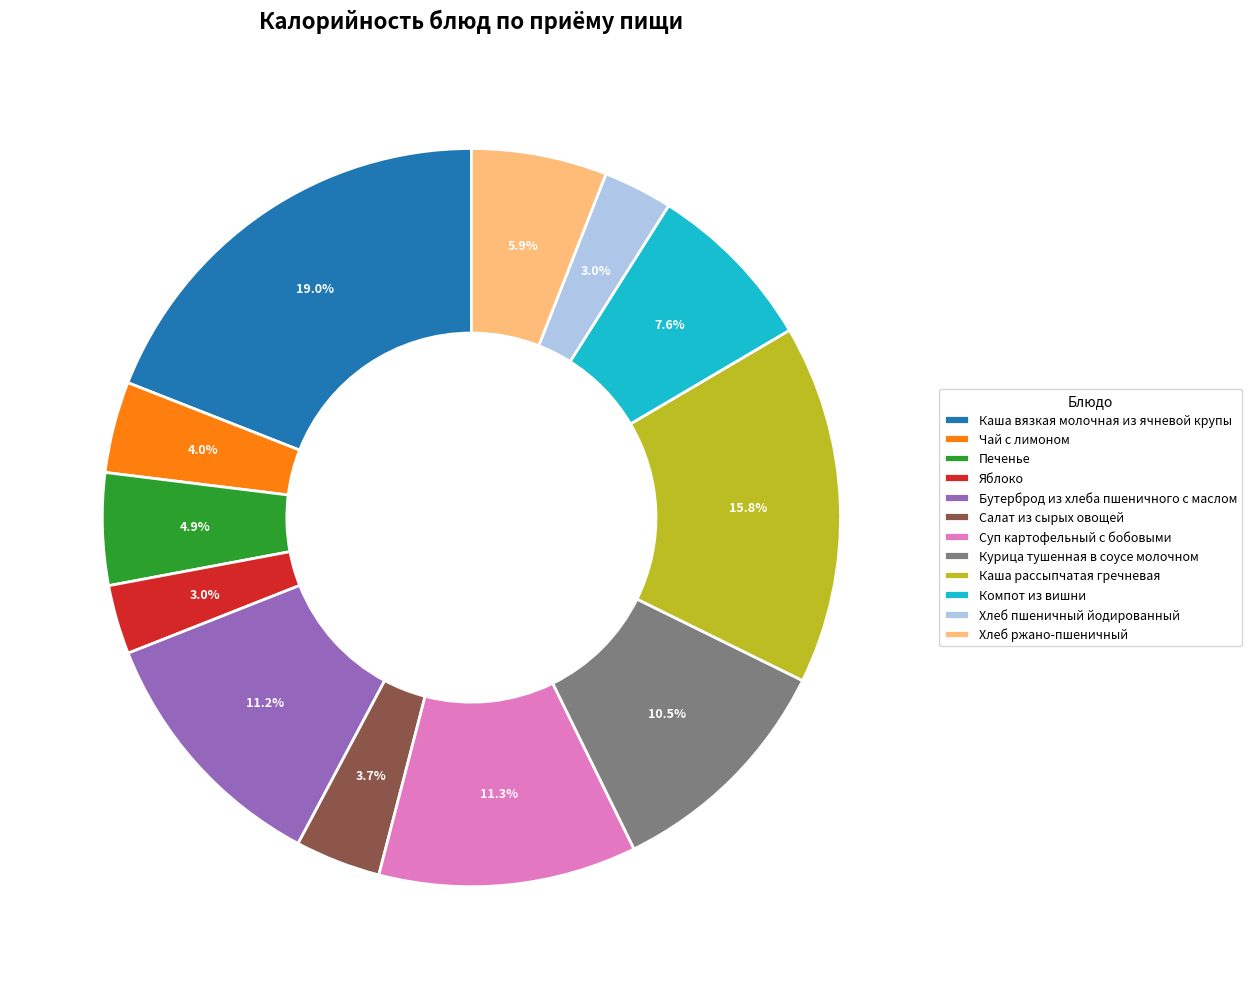

Is it true that Суп картофельный с бобовыми is 1% of the pie?

False